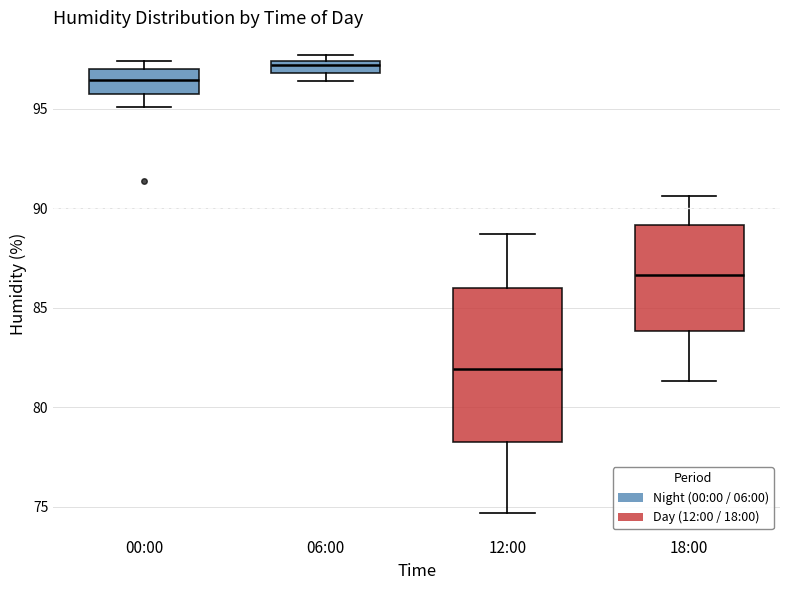

Comparing the boxes themselves (not the whiskers), which one is the tallest?

12:00